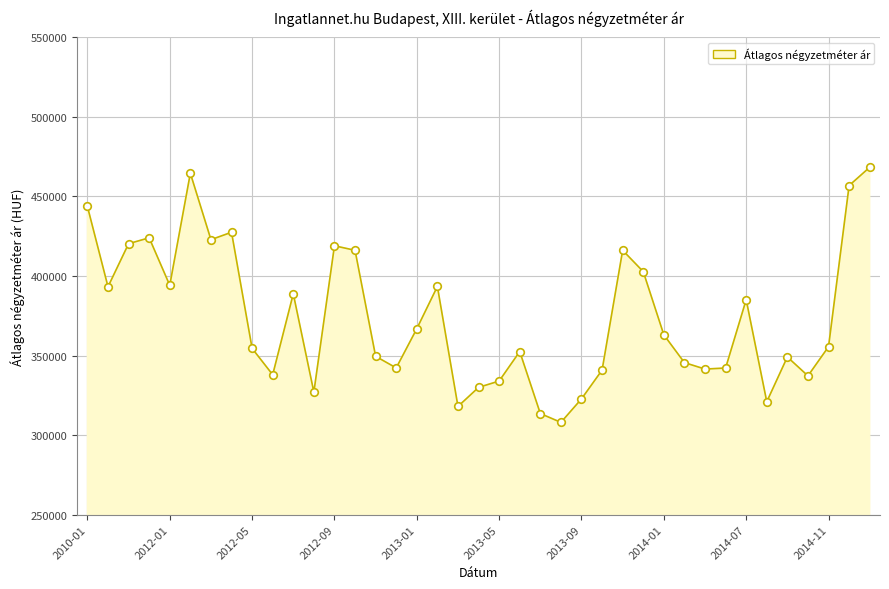

What is the difference between the maximum and minimum values?

160328